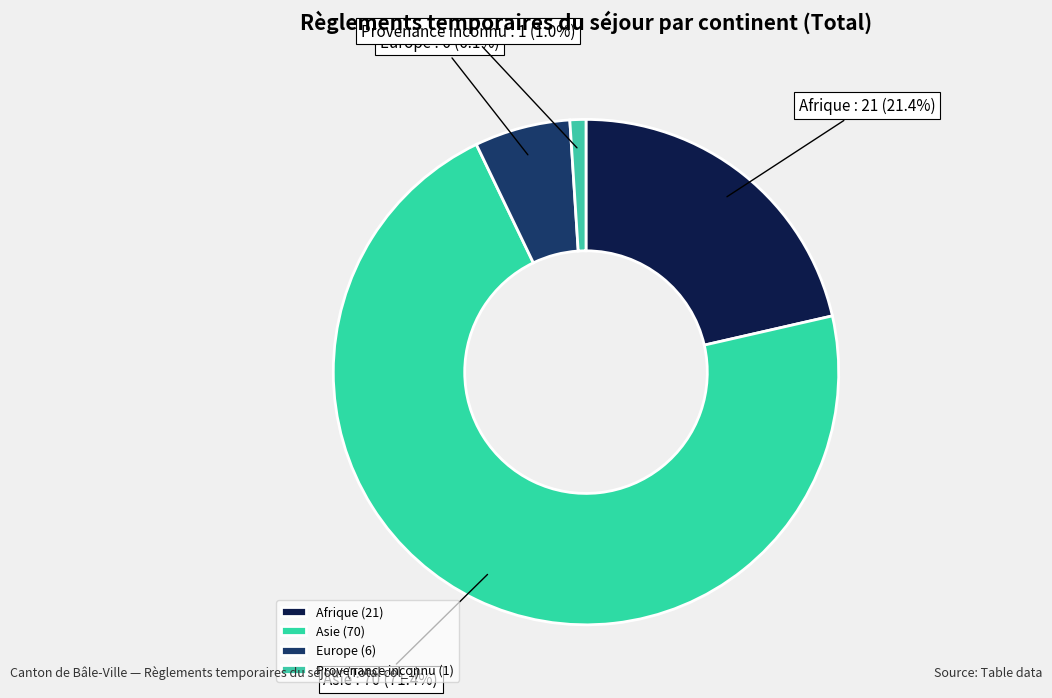

To the nearest percent, what is the combined percentage of Asie and Provenance inconnu?

72%